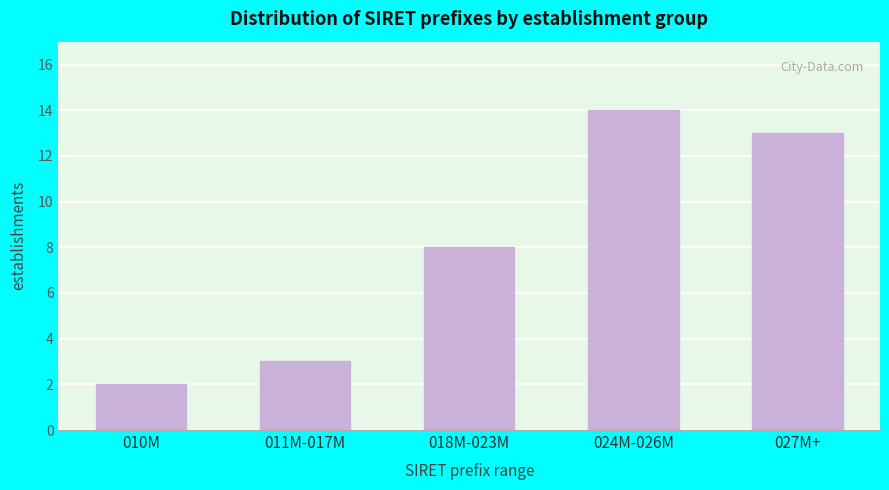

Reading right to left, list all the values displayed in this chart.

13	14	8	3	2